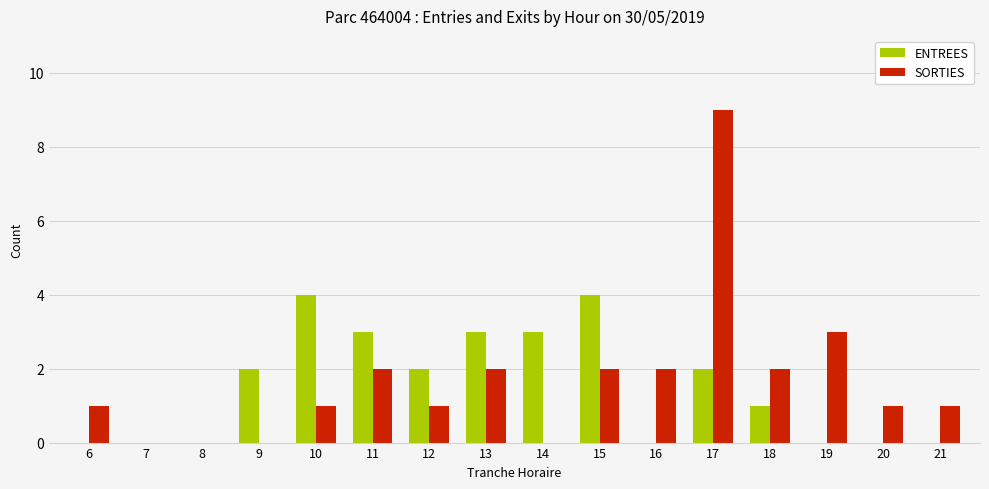

Between 7 and 16, which series saw the biggest shift?

SORTIES